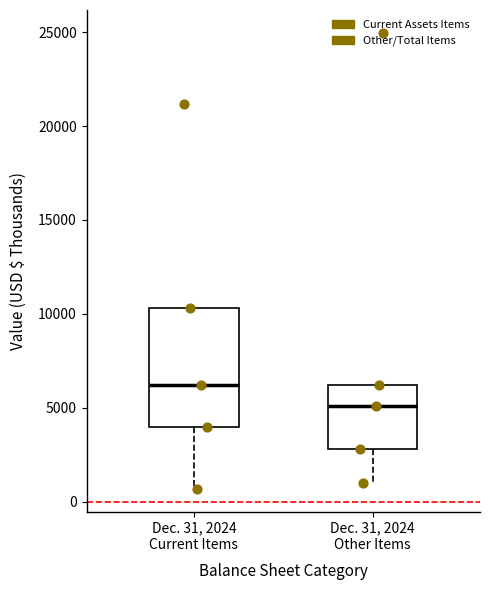

Which box has the lowest median line?

Dec. 31, 2024 Other Items